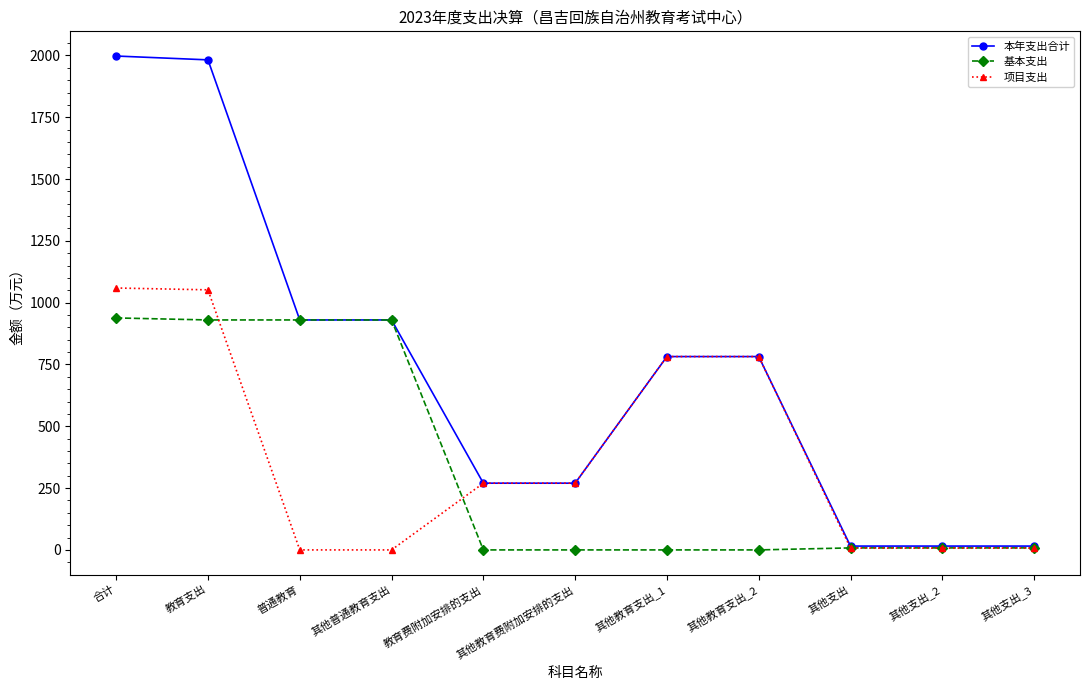

How many series are shown in this chart?

3